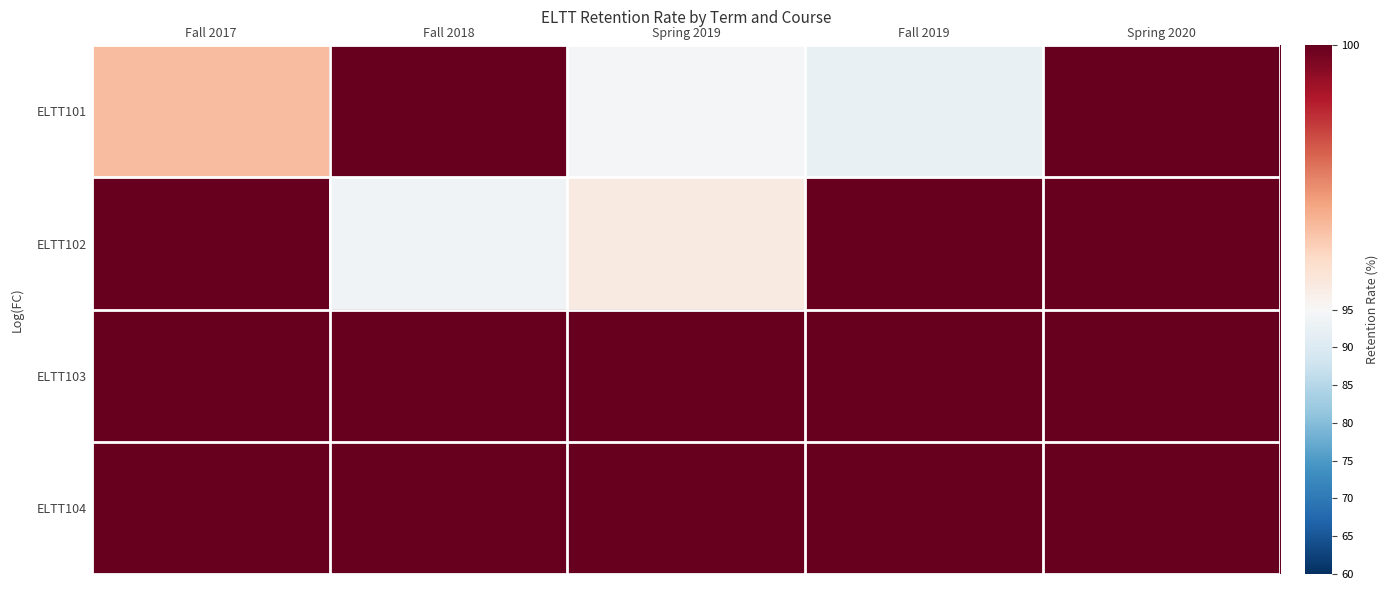

Between Fall 2018 and Spring 2020, which series saw the biggest shift?

ELTT102